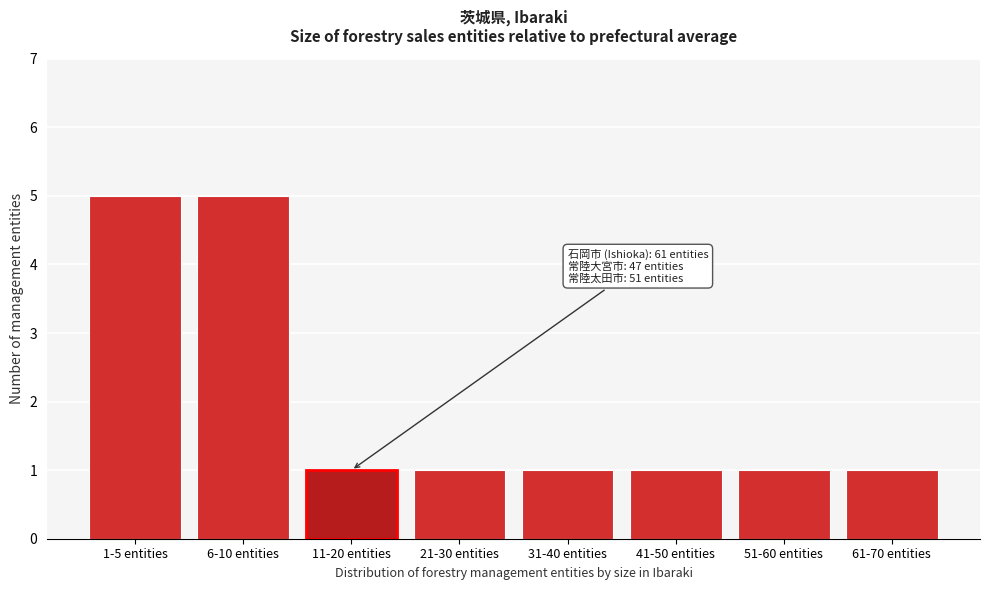

Reading left to right, extract all data points from this chart.

1-5 entities=5	6-10 entities=5	11-20 entities=1	21-30 entities=1	31-40 entities=1	41-50 entities=1	51-60 entities=1	61-70 entities=1